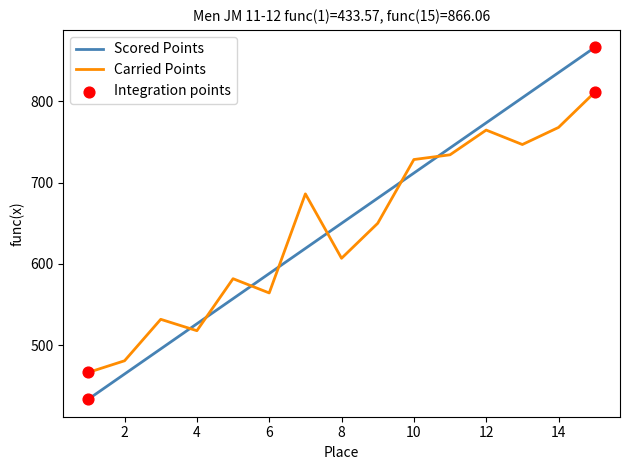

Which series has the largest range (max minus min)?

Scored Points